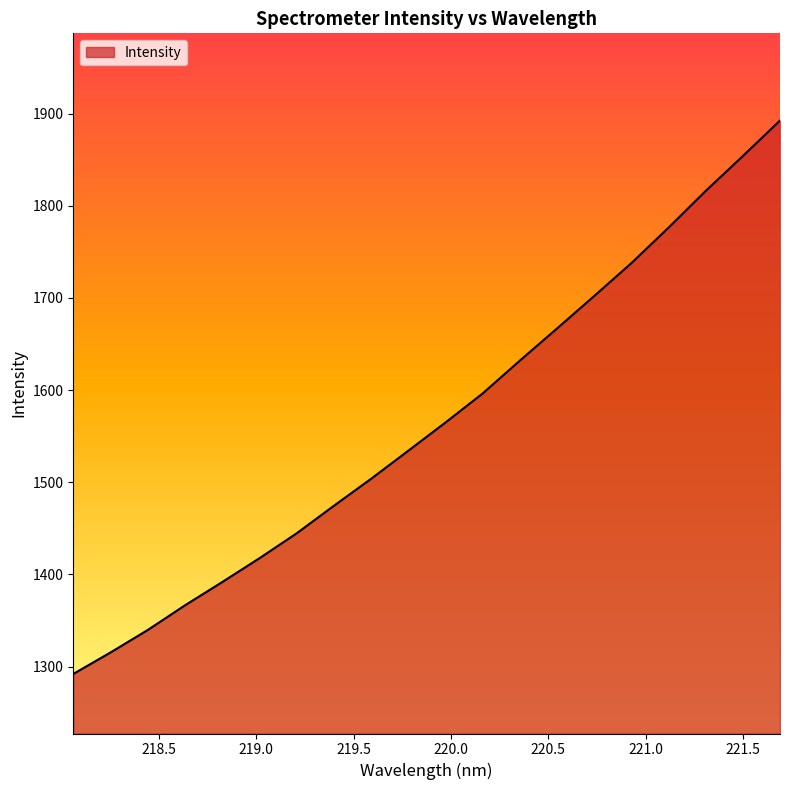

What is the difference between the maximum and minimum values?

600.4